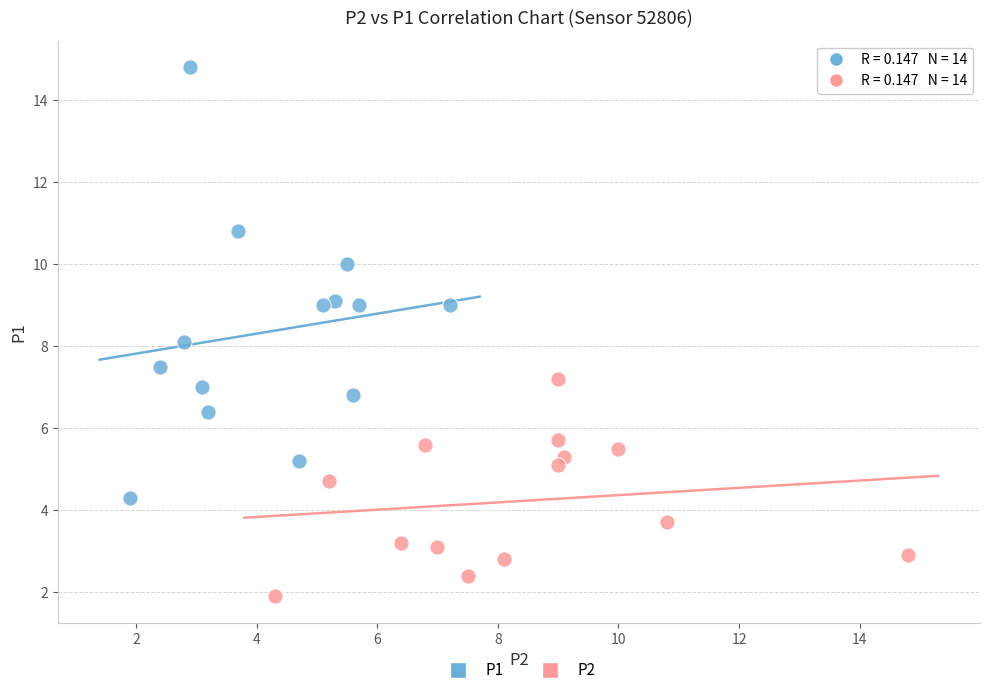

Which series reaches the maximum Y coordinate?

P1